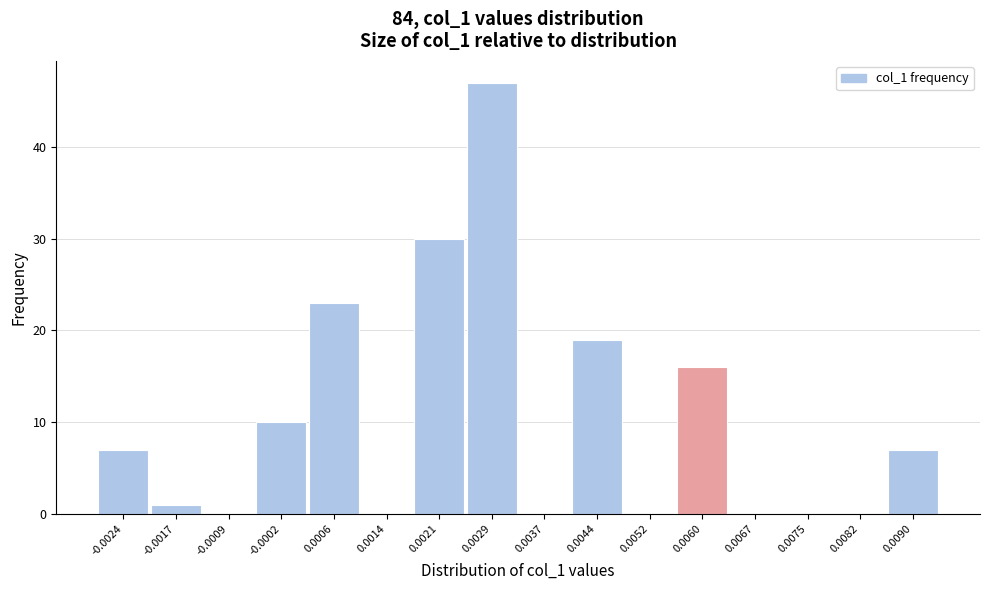

Reading left to right, extract all data points from this chart.

-0.0024=7	-0.0017=1	-0.0009=0	-0.0002=10	0.0006=23	0.0014=0	0.0021=30	0.0029=47	0.0037=0	0.0044=19	0.0052=0	0.0060=16	0.0067=0	0.0075=0	0.0082=0	0.0090=7